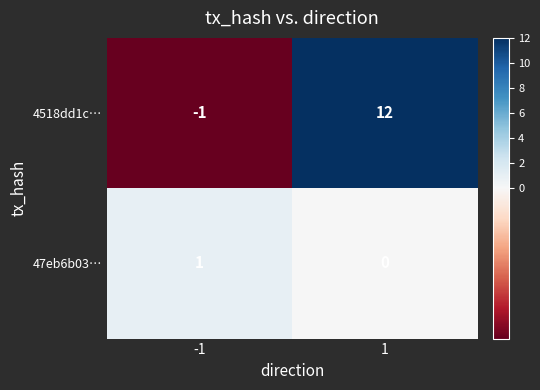

Rank the series at -1 from highest to lowest value.

47eb6b03…, 4518dd1c…